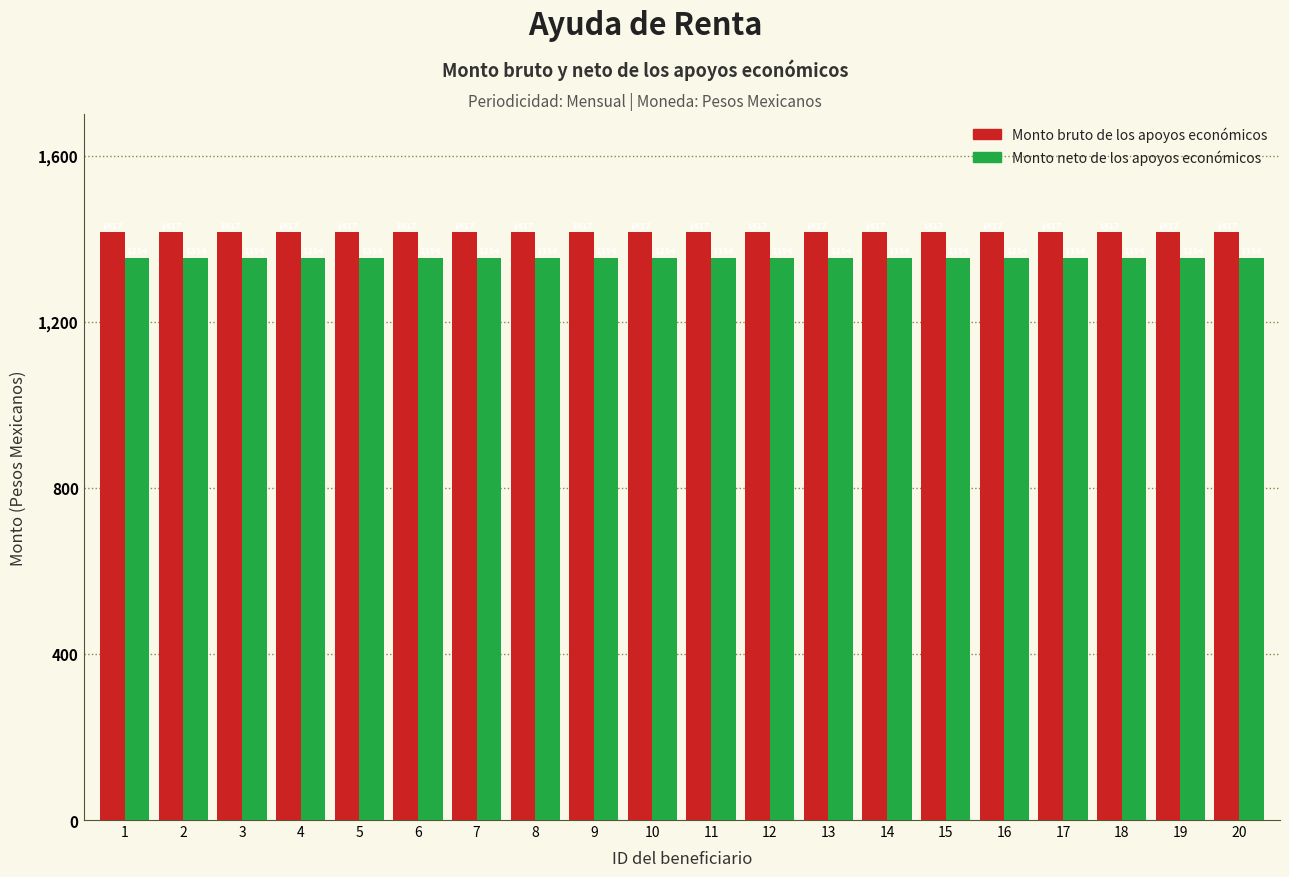

How many categories are shown in the chart?

20